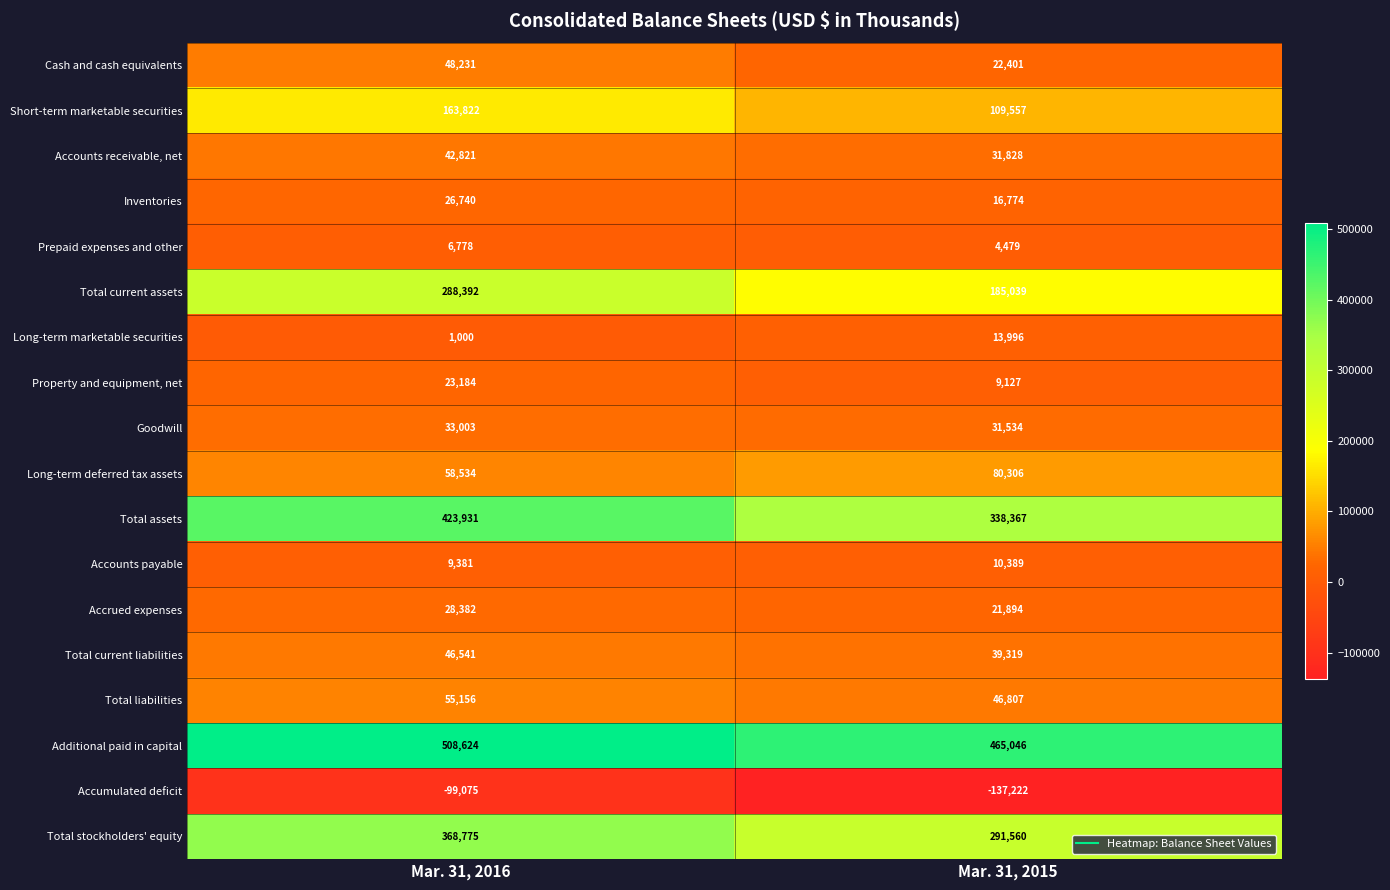

The value of Property and equipment, net at Mar. 31, 2016 is 23184. True or false?

True